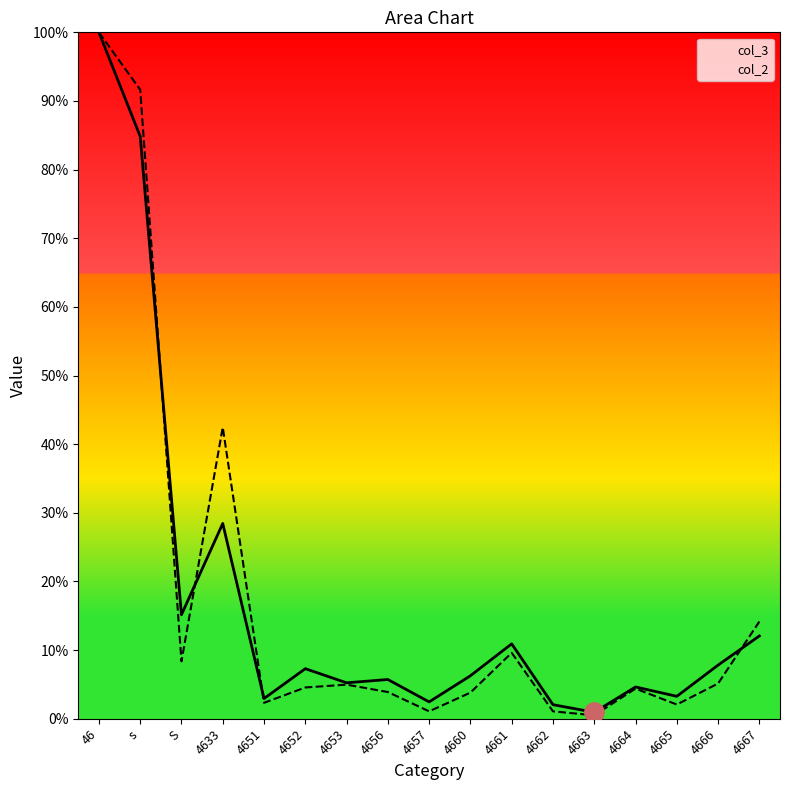

How many values in the col_3 series exceed 6?

9